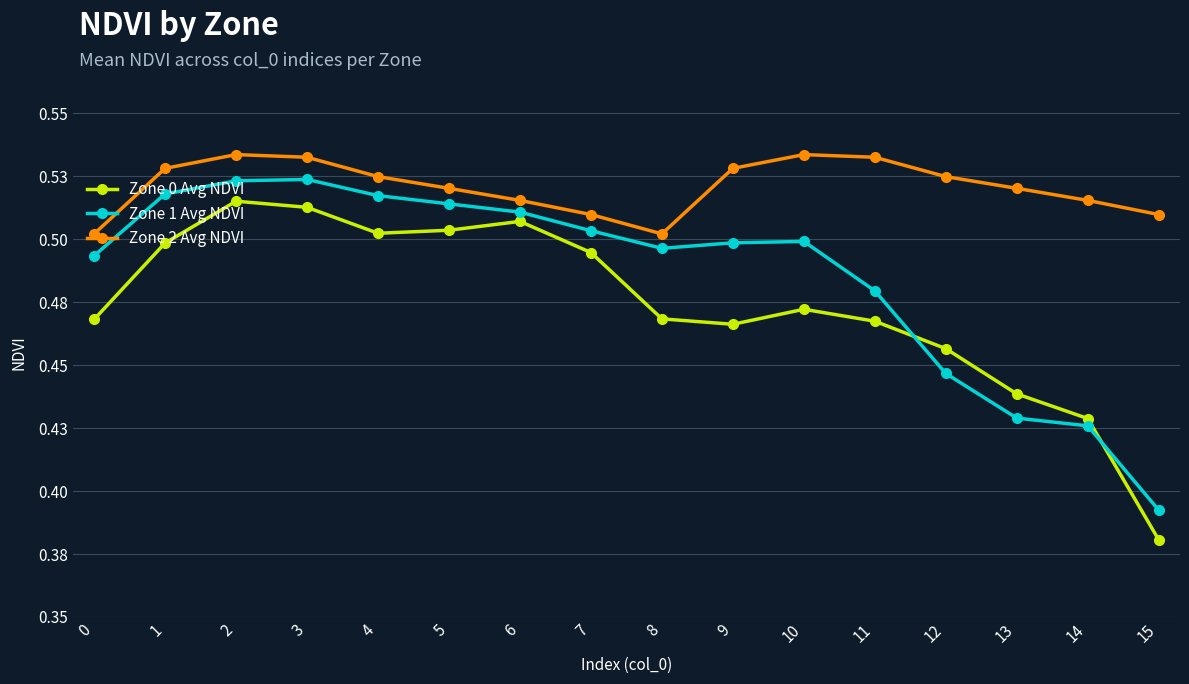

True or false: Zone 1 Avg NDVI and Zone 2 Avg NDVI cross at least once.

False